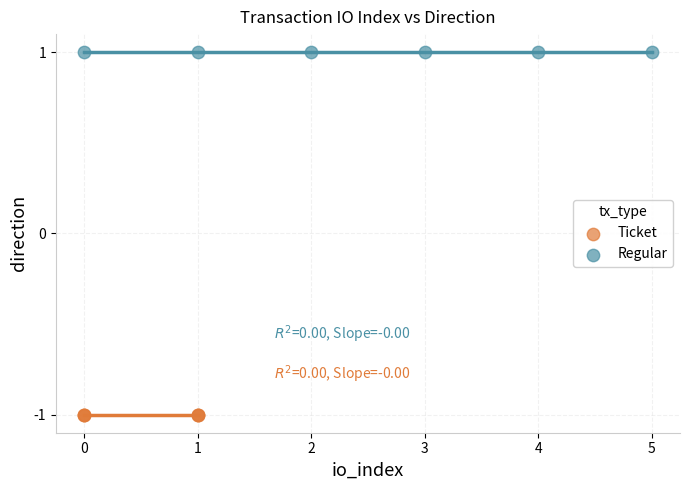

Which series reaches the maximum Y coordinate?

Regular